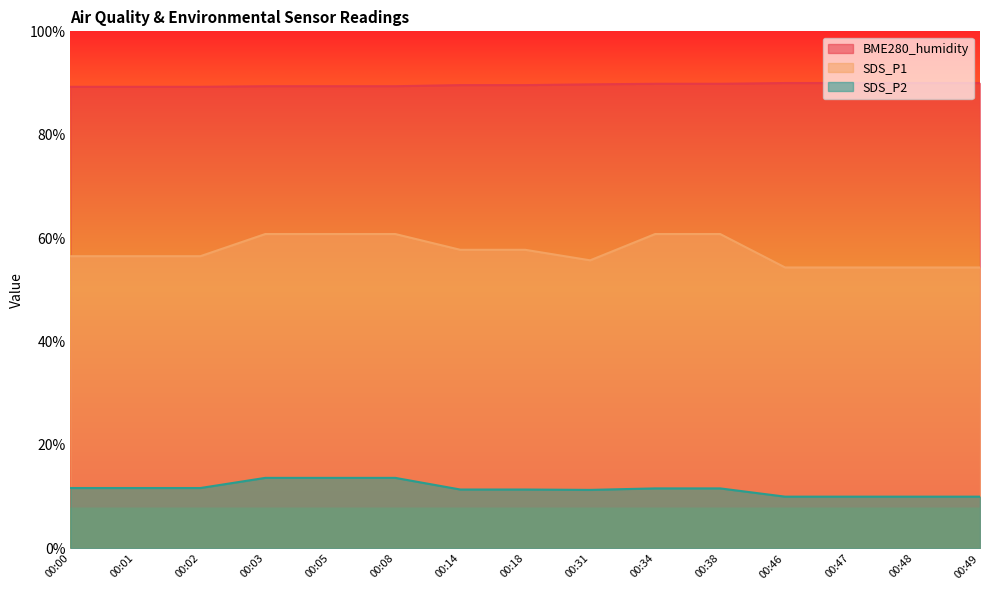

Rank the categories by SDS_P2 value from lowest to highest.

00:46, 00:47, 00:48, 00:49, 00:31, 00:14, 00:18, 00:34, 00:38, 00:00, 00:01, 00:02, 00:03, 00:05, 00:08